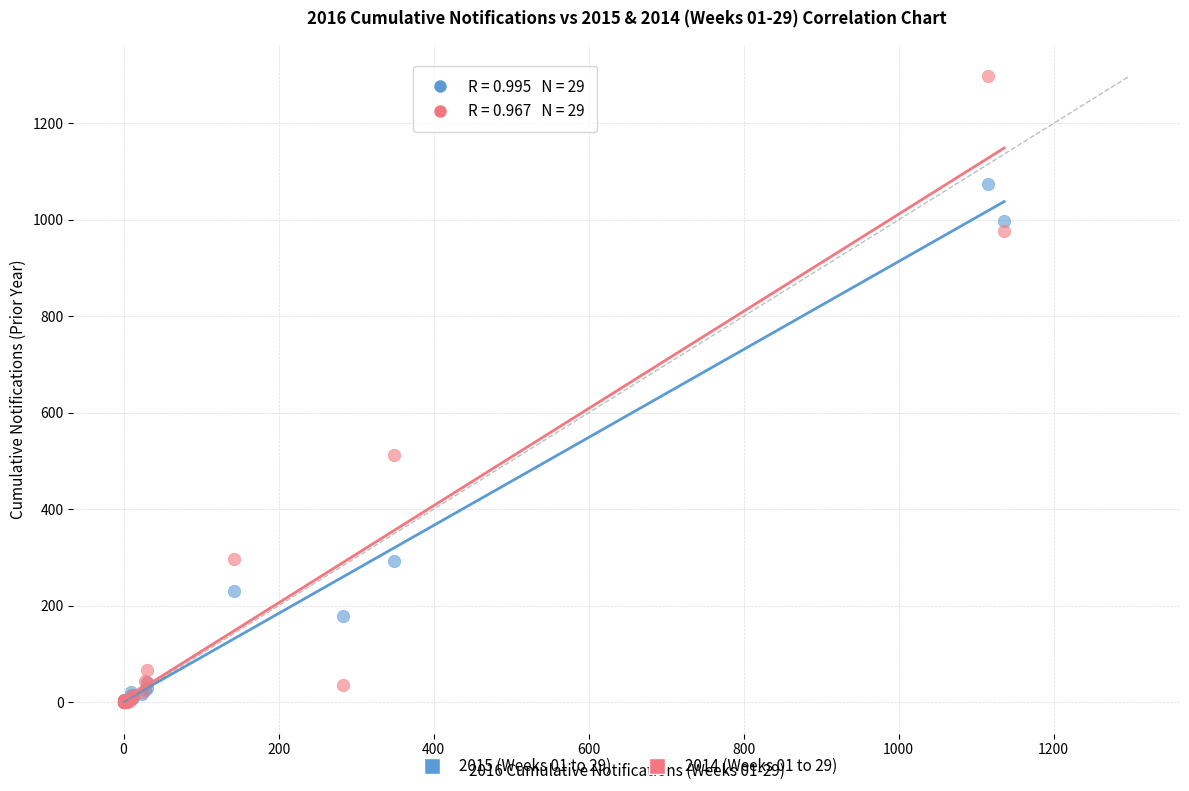

Across all series, what Y value is closest to 649?

513